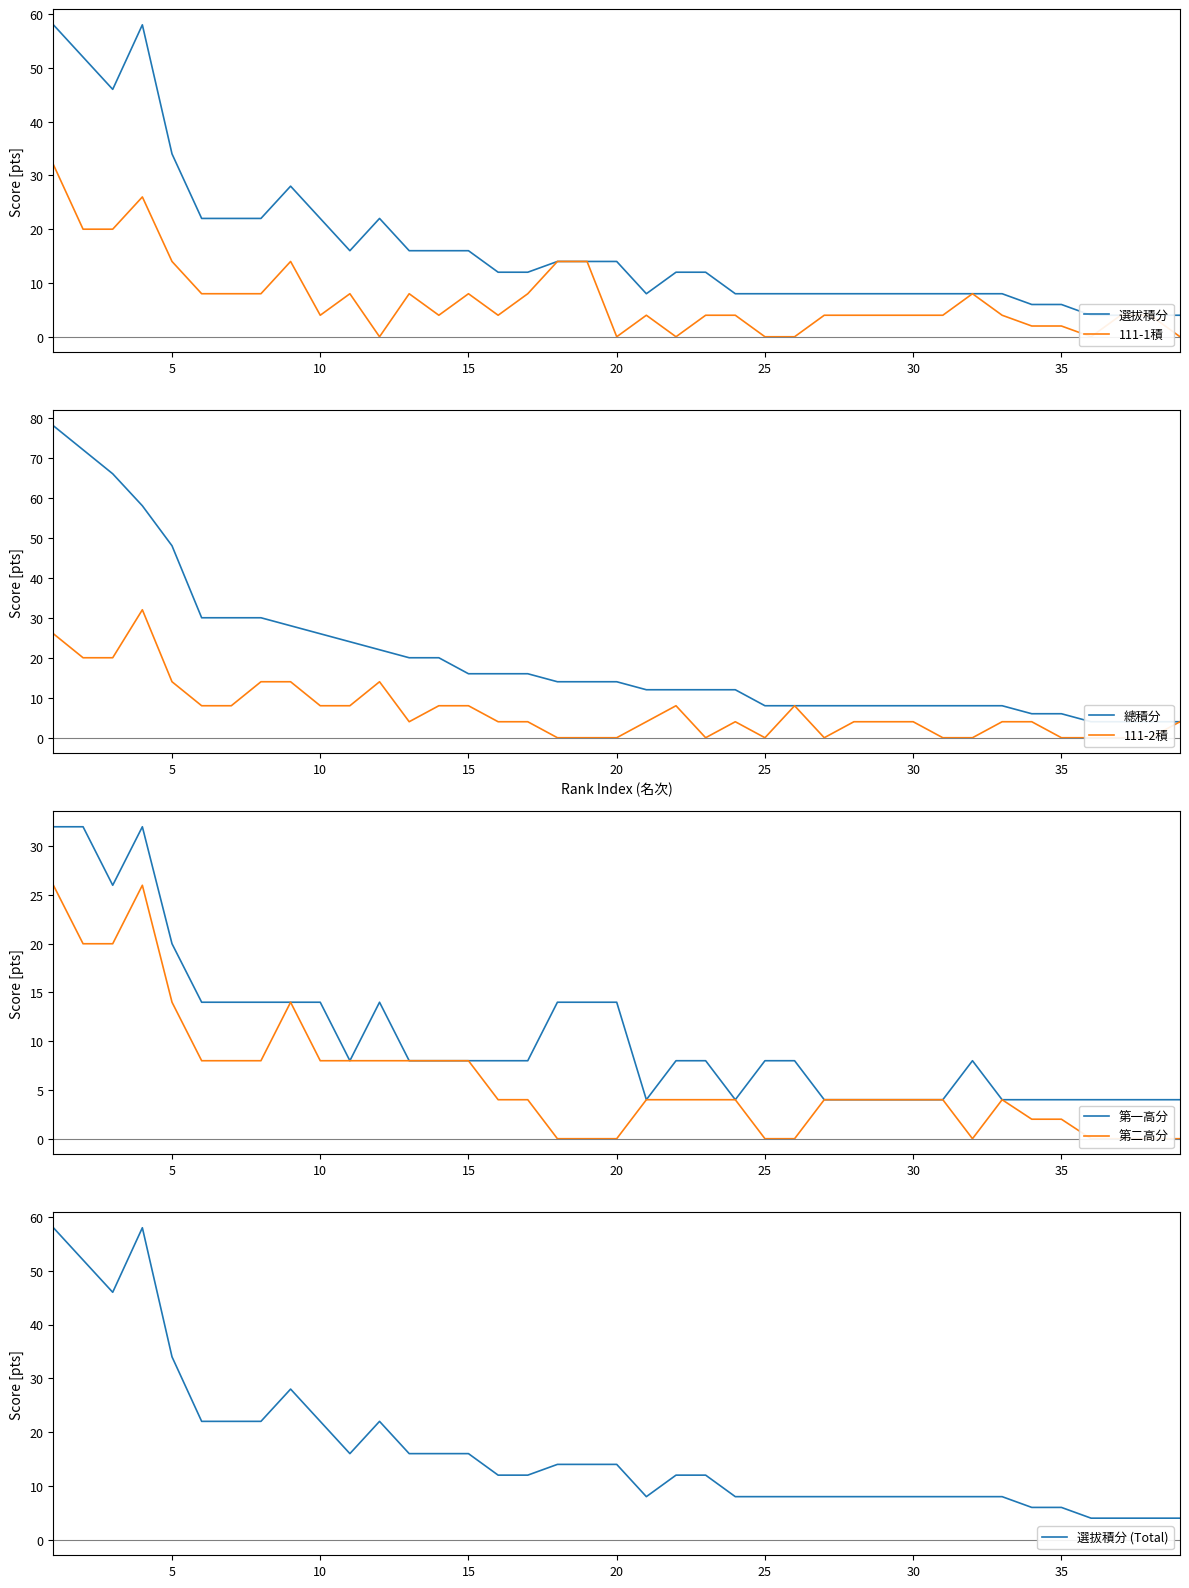

Where is 第一高分 nearest to the value 18?

5